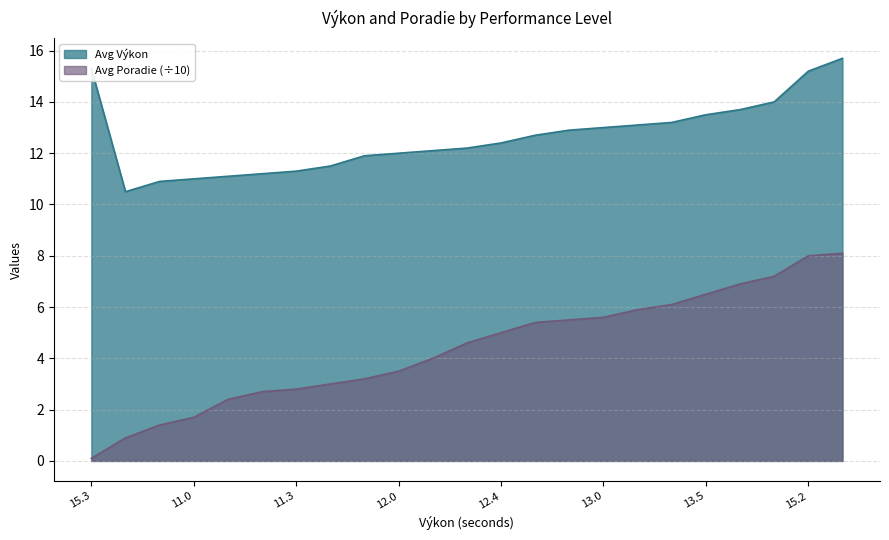

Which series has the largest total across all categories?

Avg Výkon